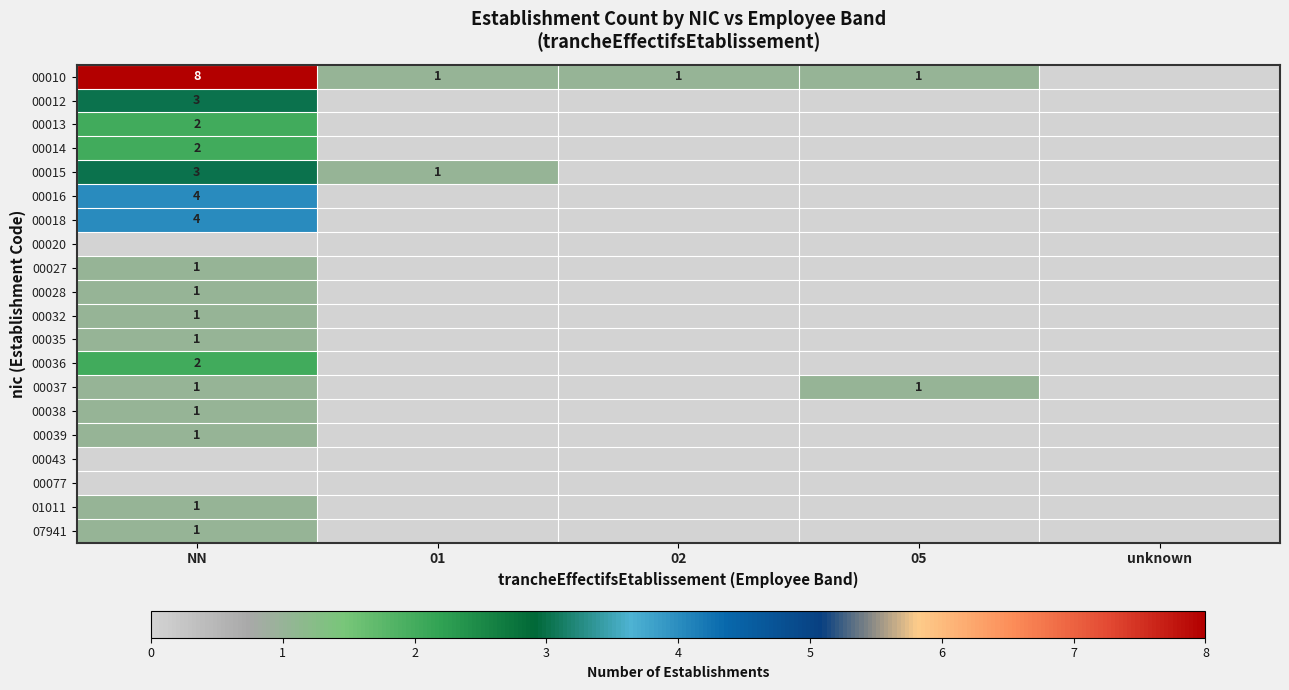

Is it true that 00027 equals 1 at NN?

True